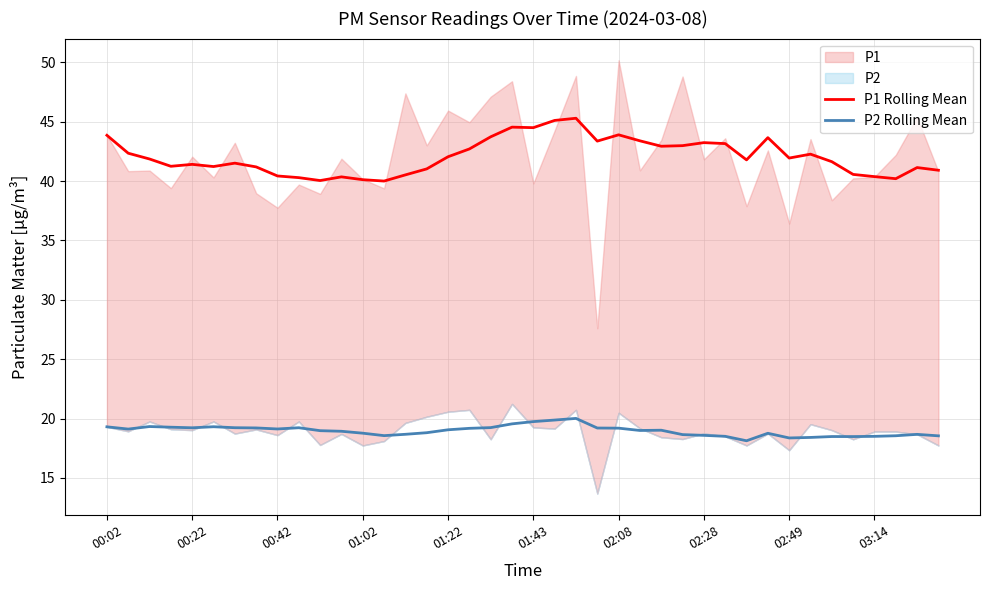

True or false: P2 Rolling Mean and P1 Rolling Mean intersect in this chart.

False